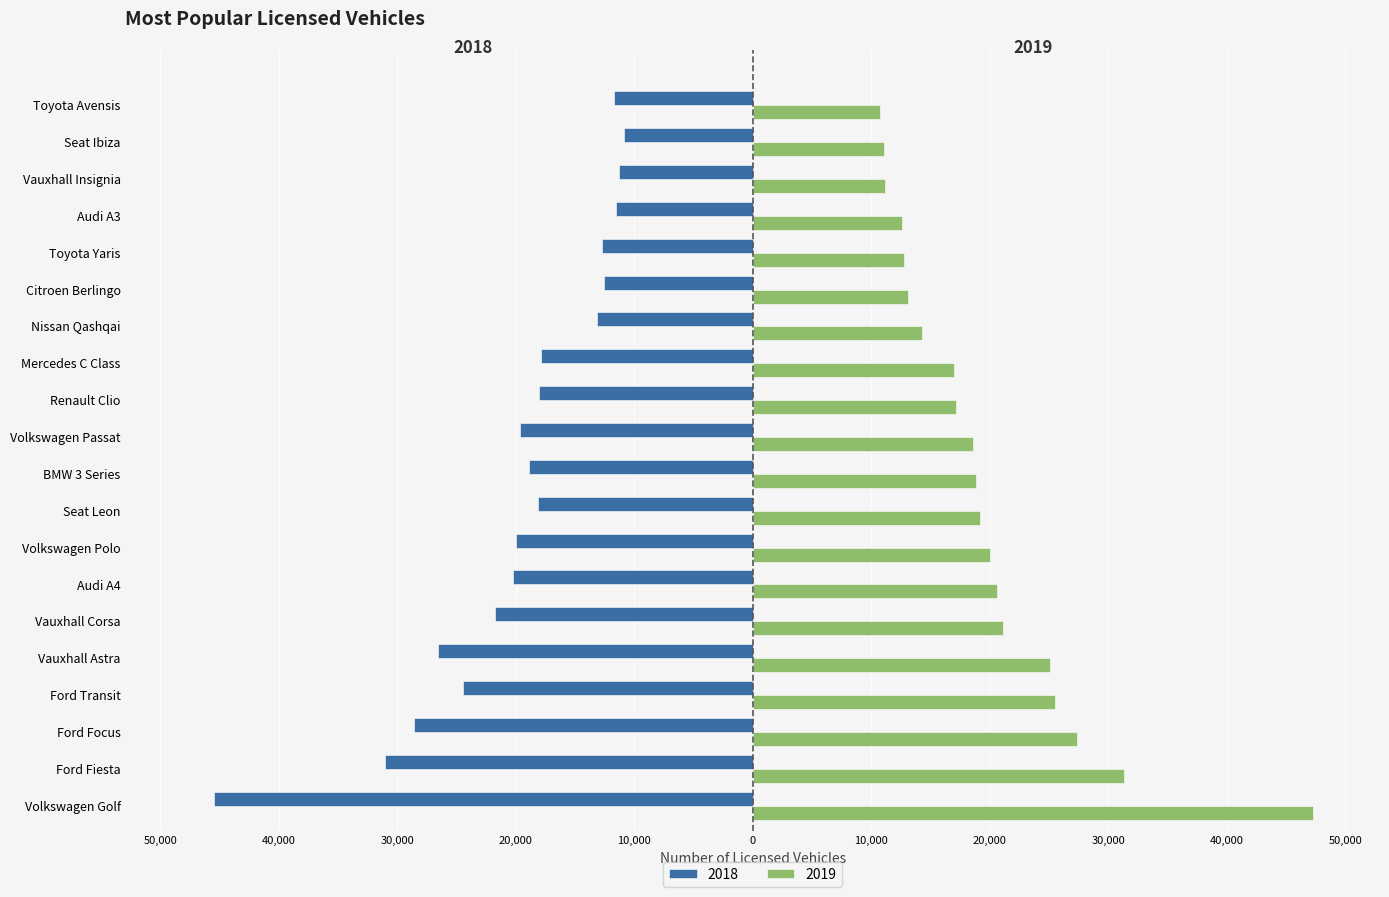

What is the difference between the second highest and second lowest values in the 2019 series?

20244